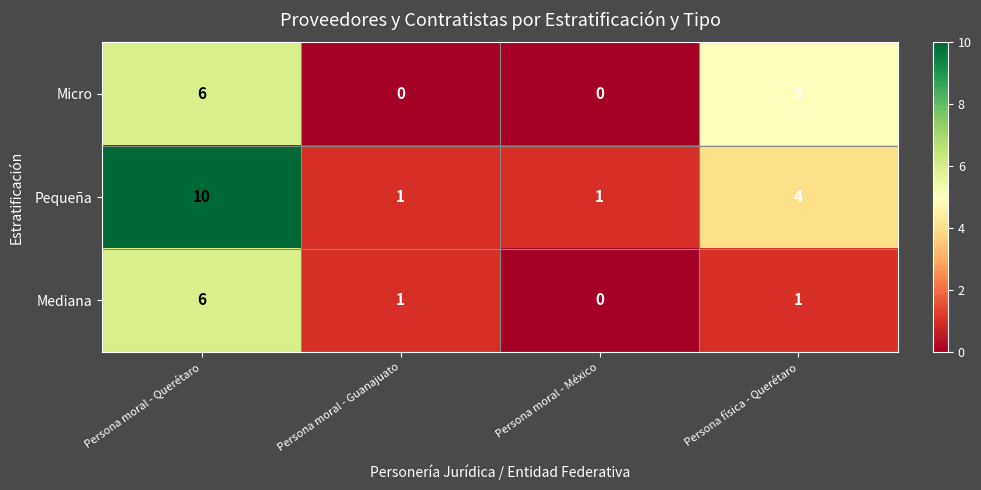

The Pequeña series shows 14 at Persona moral - Querétaro. True or false?

False